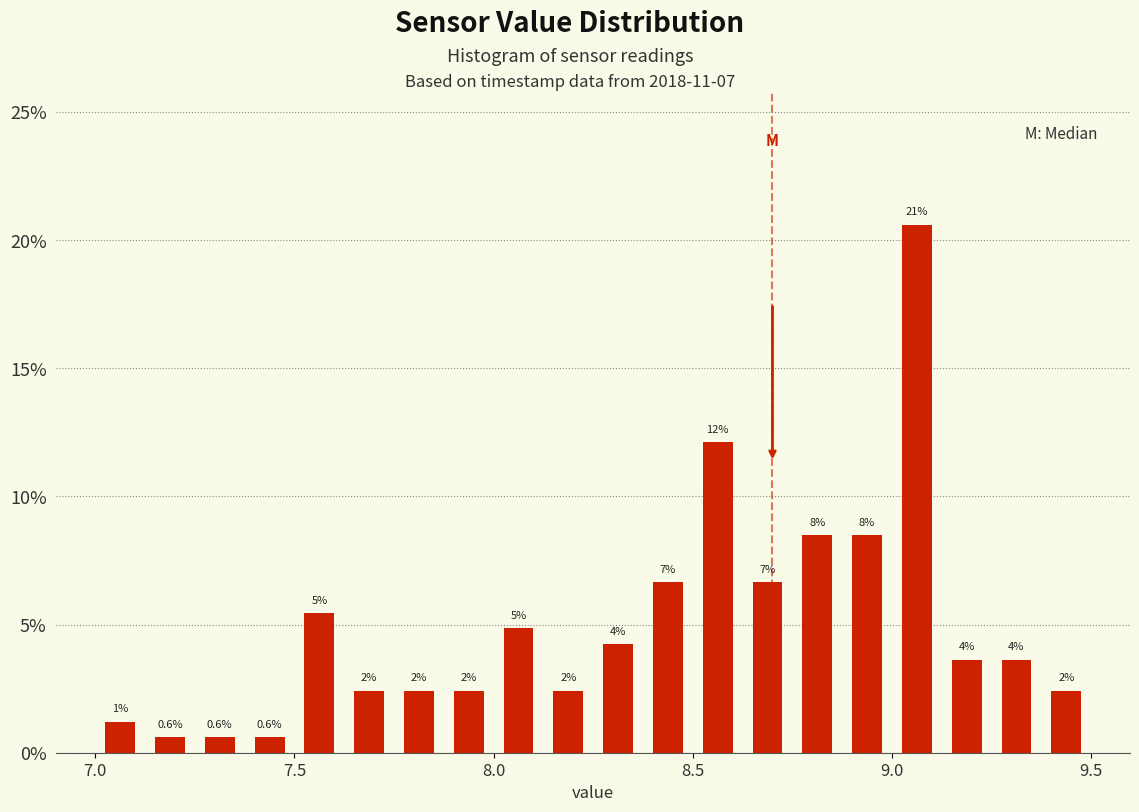

Around what value on the x-axis is the tallest bar? Give the approximate position of its centre, as read against the axis.

9.05